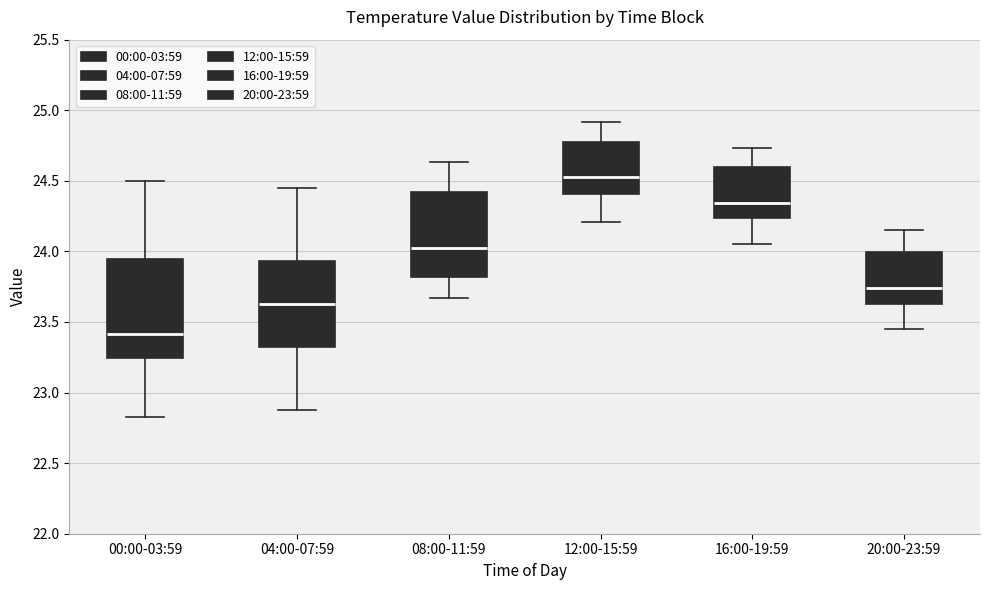

Where does the lower whisker of the box for 16:00-19:59 end on the y-axis? The values are not printed on the chart, so give them approximately, as read against the axis.

24.05